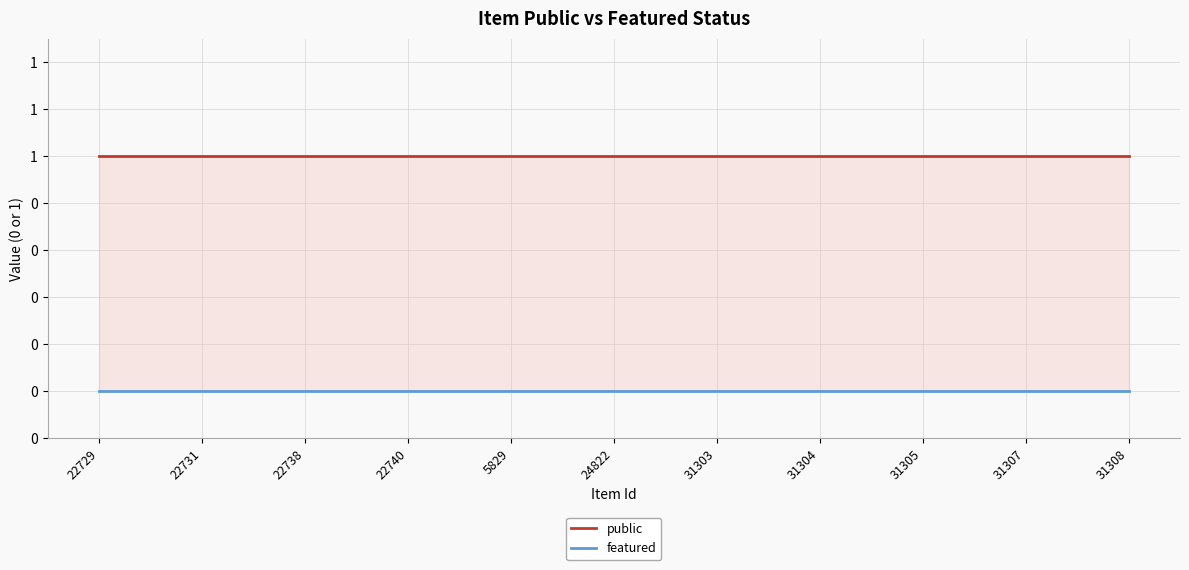

Which has a higher value, 24822 or 22731?

24822